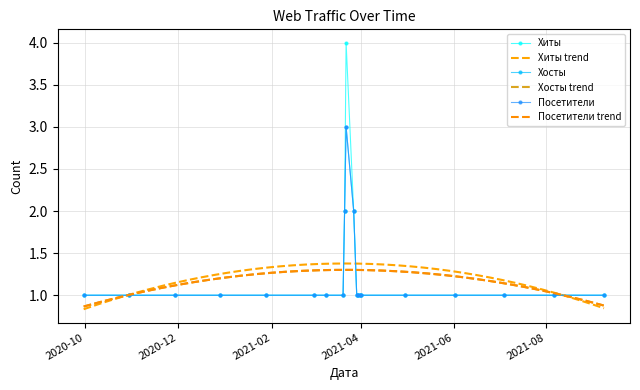

Is this an area chart (filled region under the line)?

No